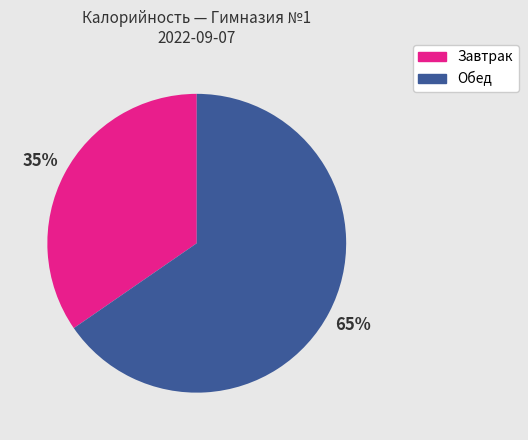

Count the number of slices in the pie.

2